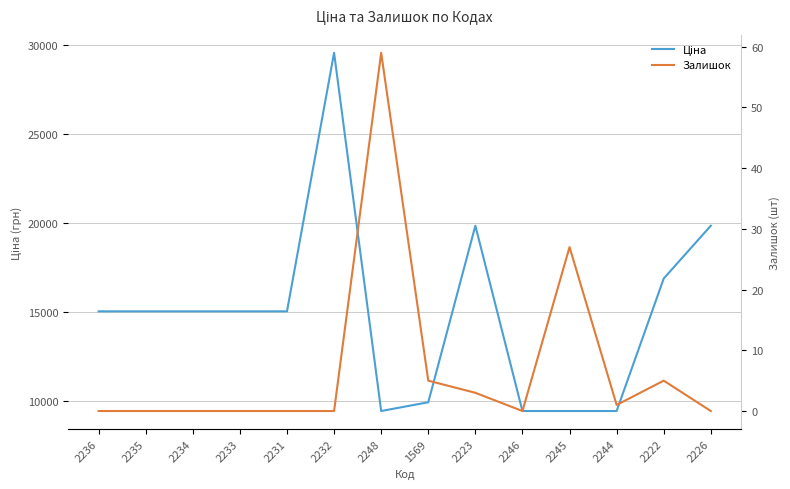

Is it true that Ціна equals 15019.2 at 2235?

True